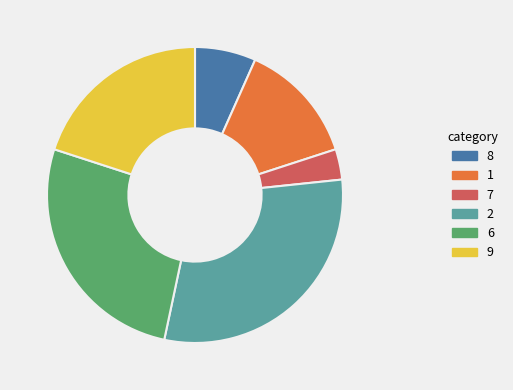

How many slices are in this pie chart?

6